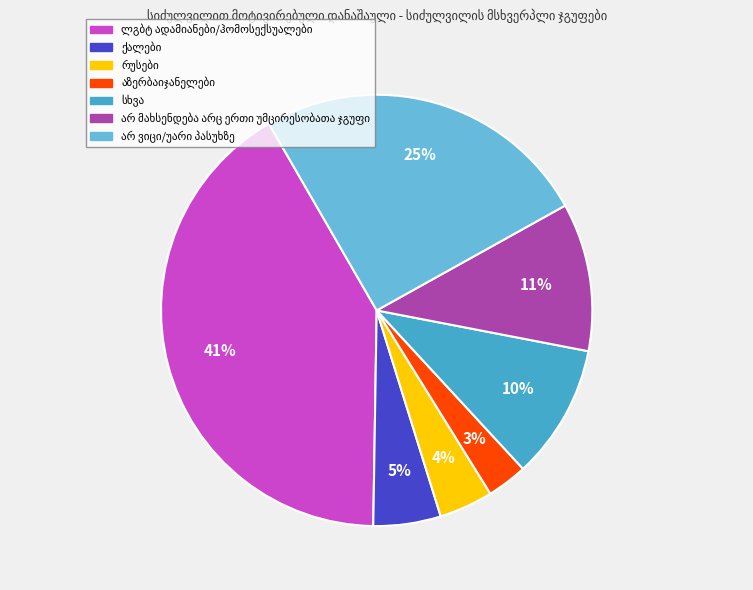

To the nearest percent, what is the difference between the largest and smallest slice percentages?

38%